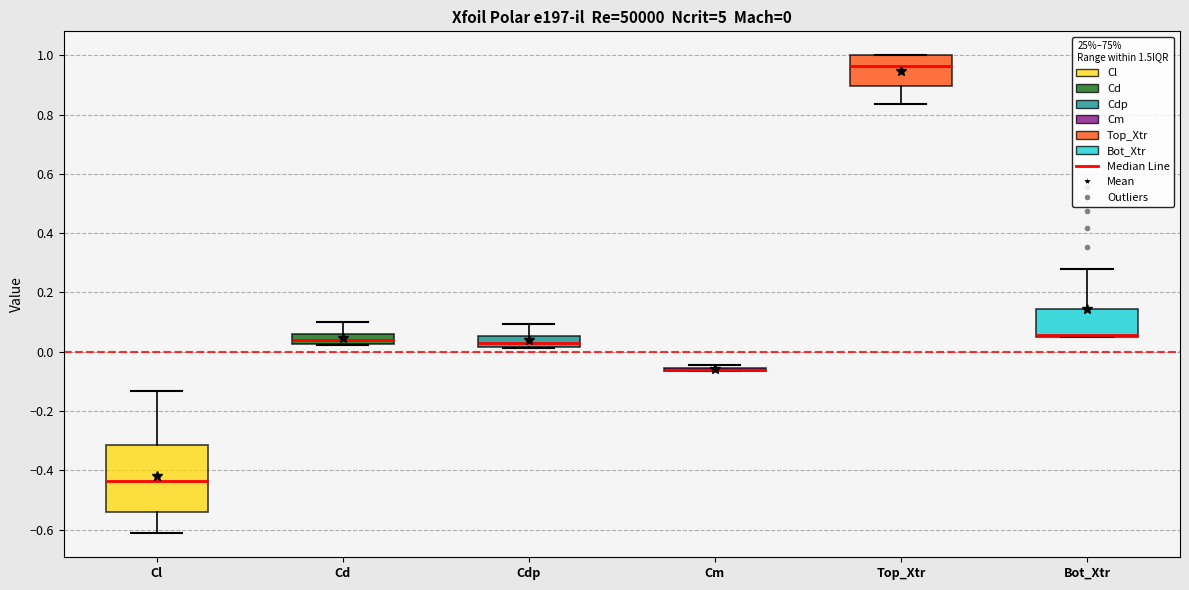

Comparing the boxes themselves (not the whiskers), which one is the tallest?

Cl